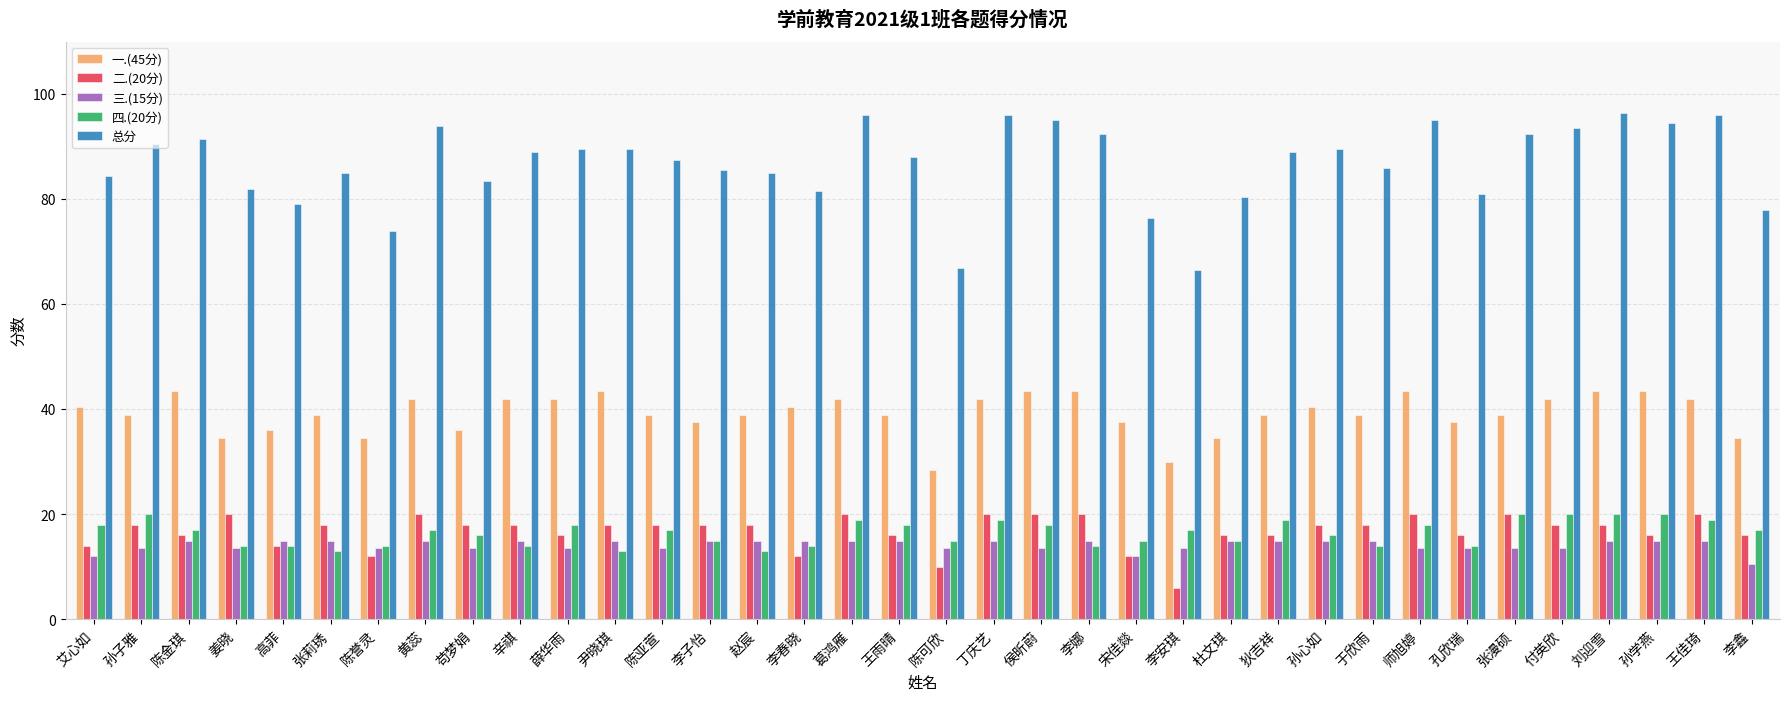

Count the number of categories in the chart.

36